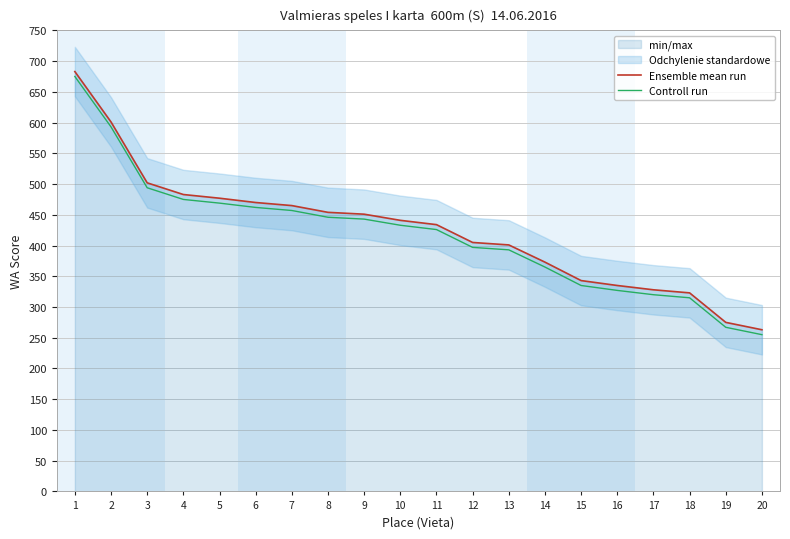

Reading left to right, extract all data points from this chart.

Ensemble mean run: 683	601	502	483	477	470	465	454	451	441	434	405	401	373	343	335	328	323	275	263
Controll run: 675	593	494	475	469	462	457	446	443	433	426	397	393	365	335	327	320	315	267	255